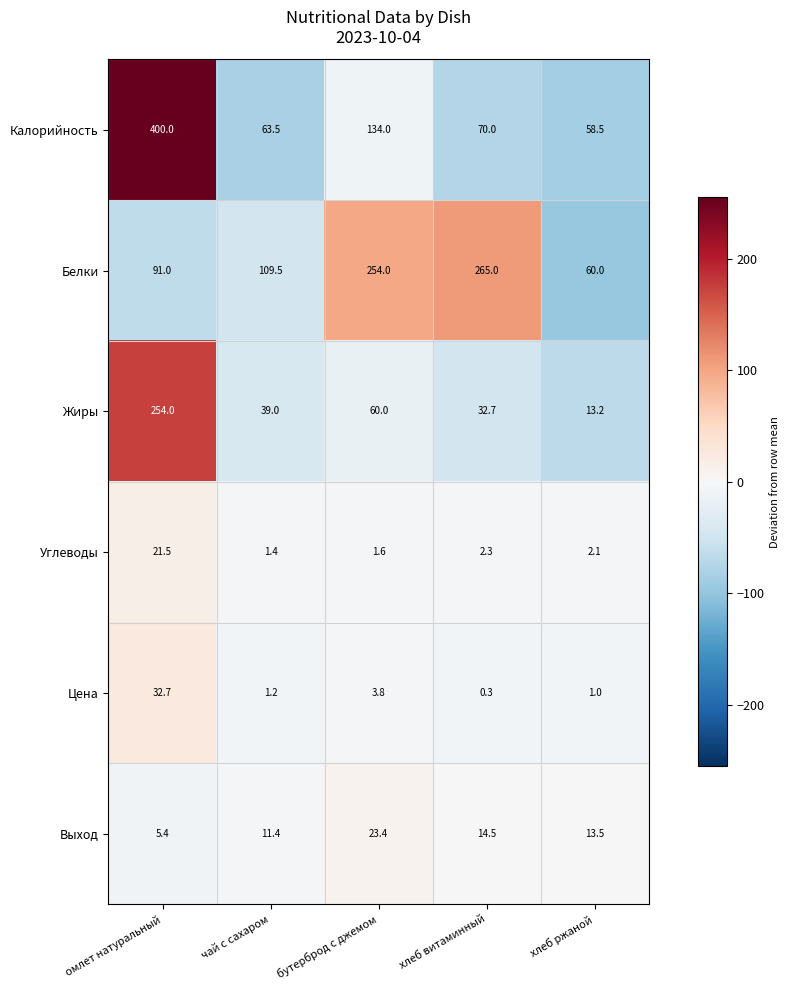

Rank the series by their maximum value, from highest to lowest.

Калорийность, Белки, Жиры, Цена, Выход, Углеводы